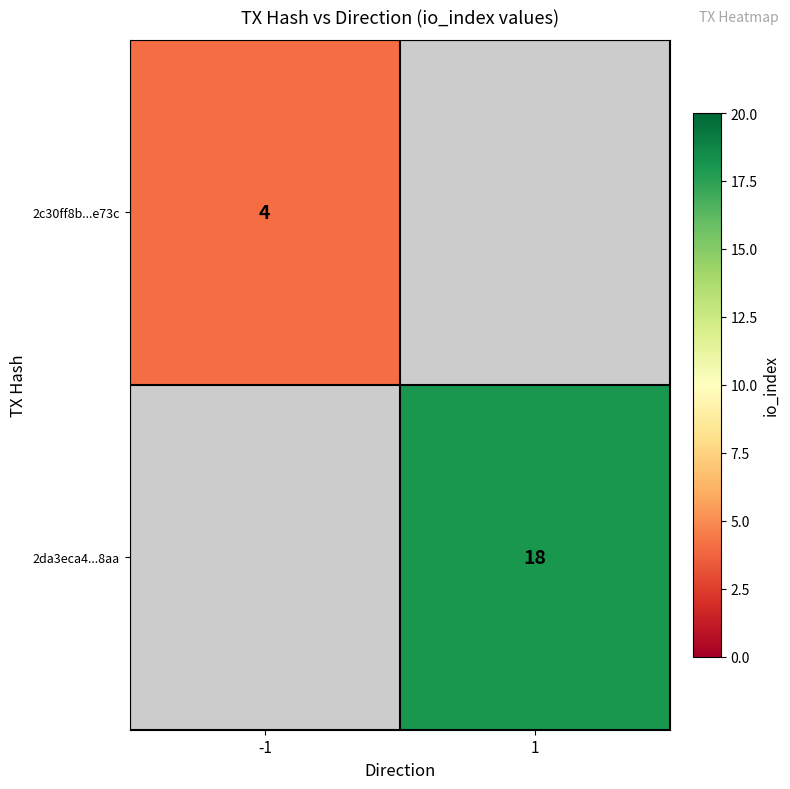

Is the value of 2c30ff8b...e73c at -1 greater than the value of 2da3eca4...8aa at 1?

No